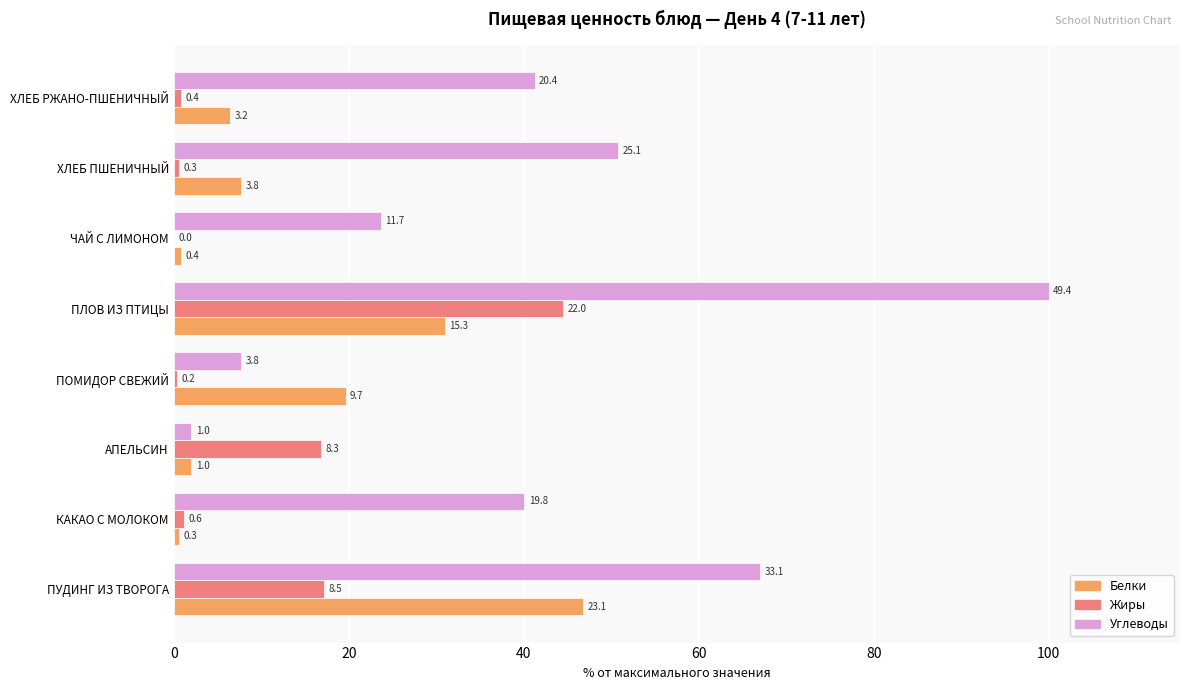

What is the maximum value shown in the chart?

100.0